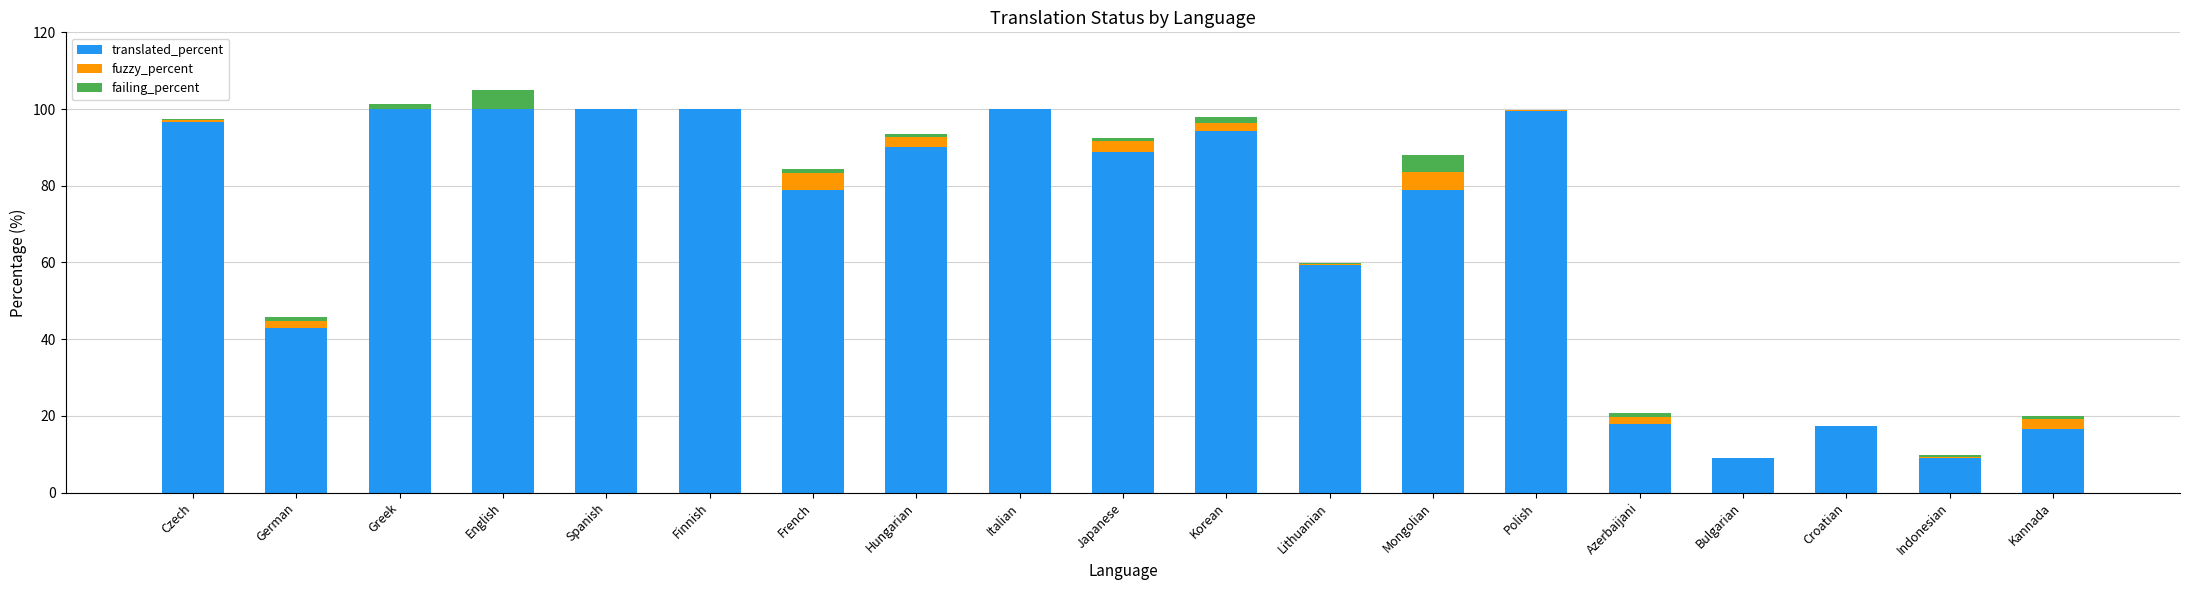

What is the maximum value for translated_percent?

100.0